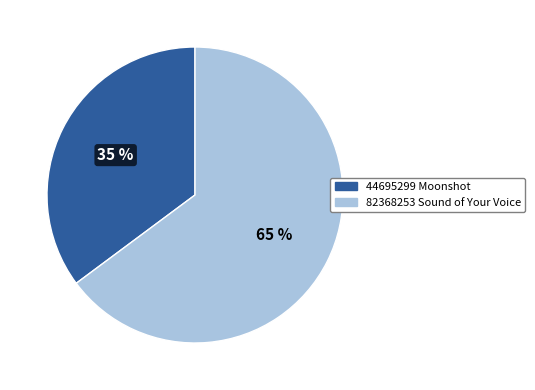

To the nearest percent, what is the difference between the largest and smallest slice percentages?

30%